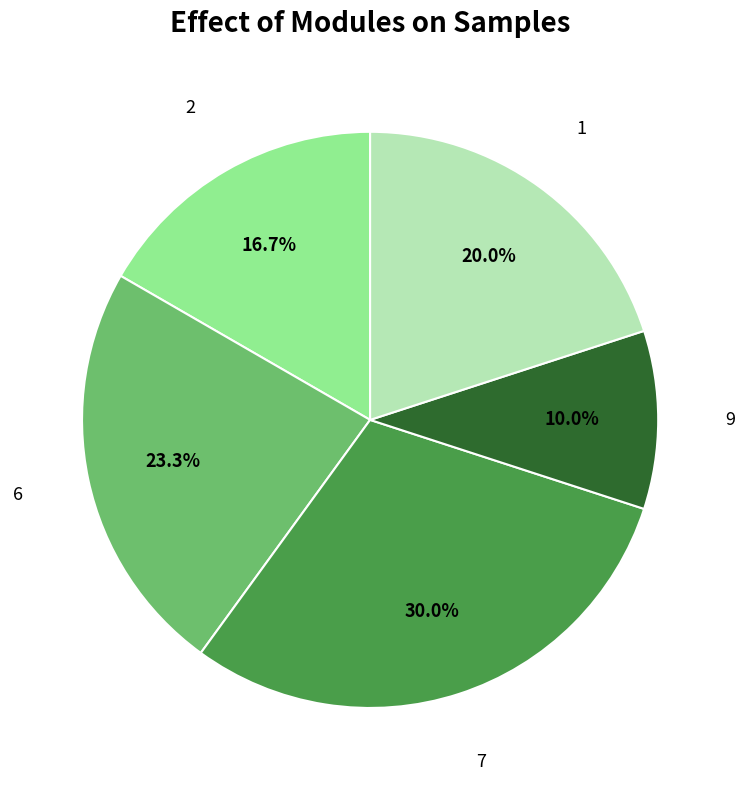

Is there any slice that represents more than half of the pie?

No